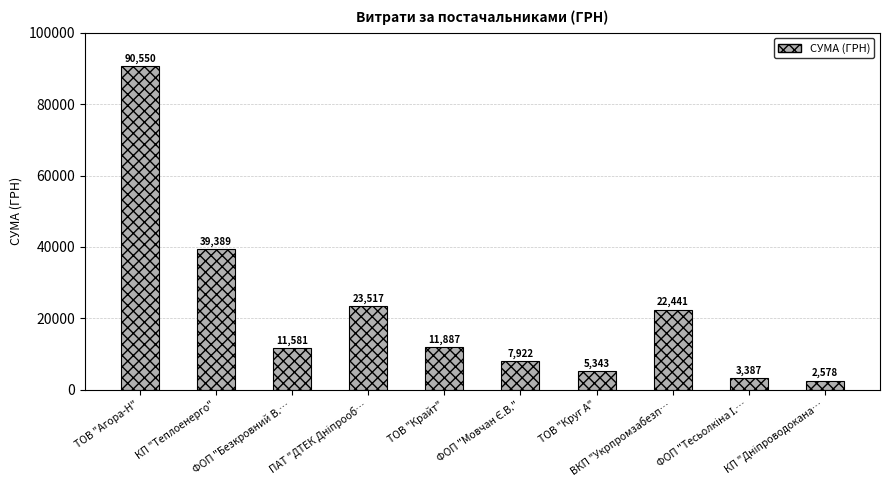

At which label is the value closest to 46563?

КП "Теплоенерго"